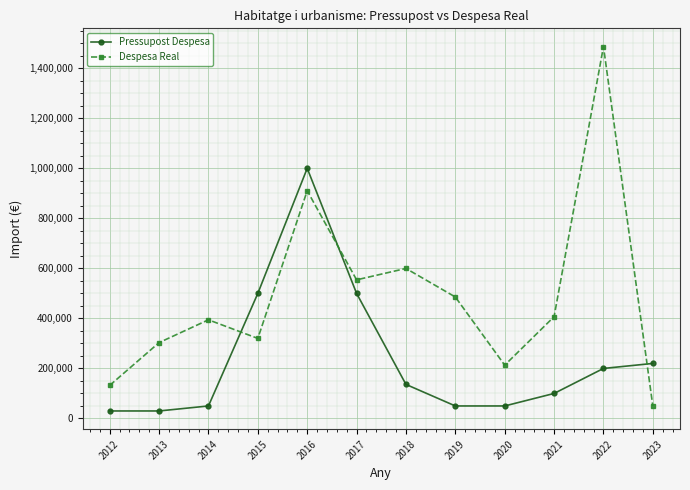

Where is the first local maximum for Despesa Real?

2014